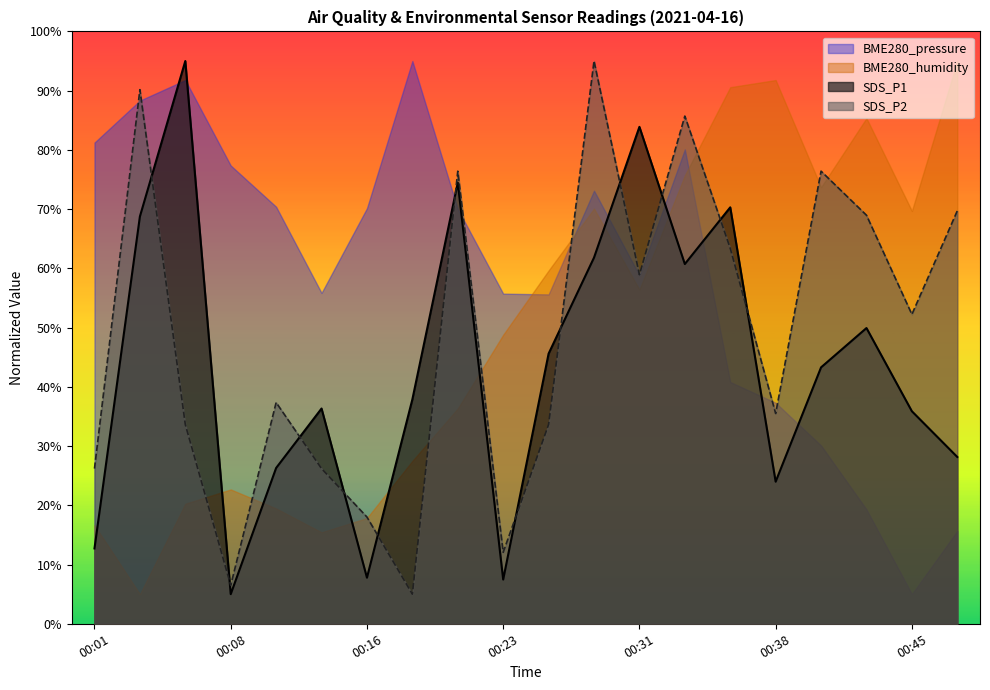

At which category does SDS_P1 reach its first local valley?

00:08